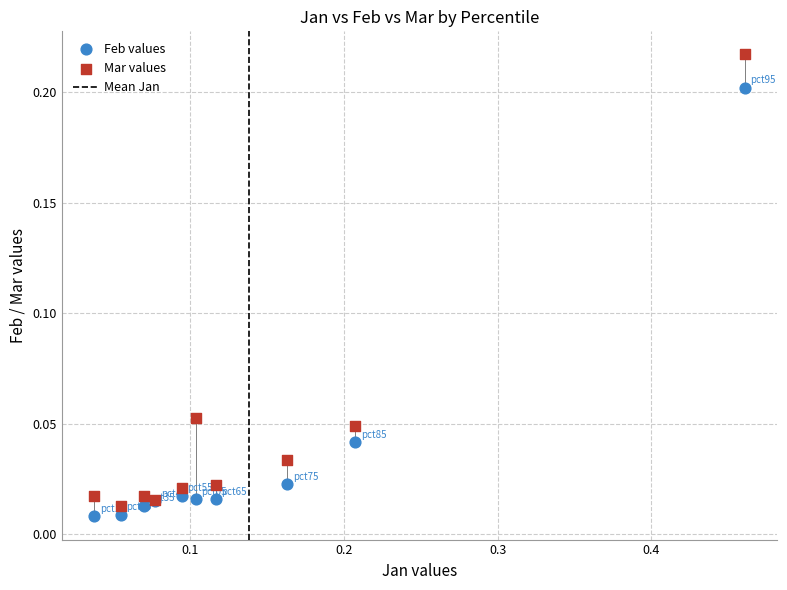

Which series contains the highest Y value?

Mar values